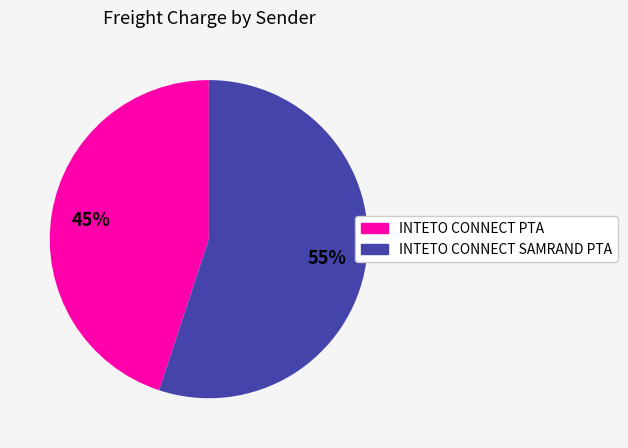

Do INTETO CONNECT SAMRAND PTA and INTETO CONNECT PTA together represent more than half of the pie?

Yes